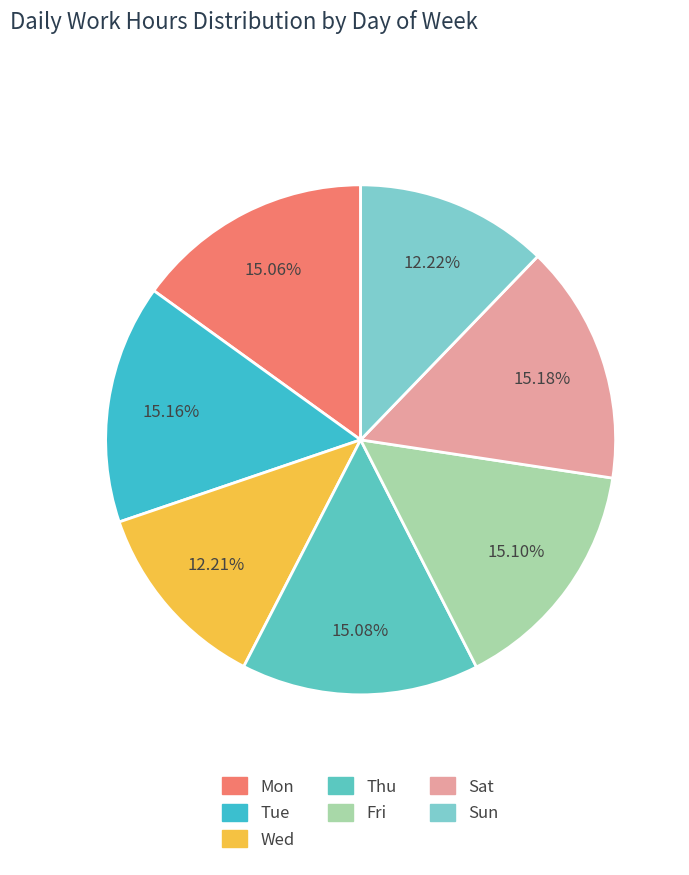

Does any single category account for the majority?

No